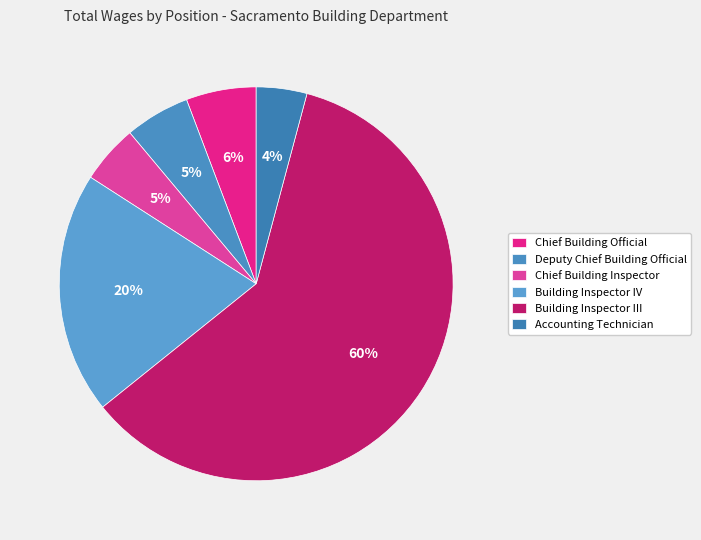

Is there a majority slice in this chart?

Yes